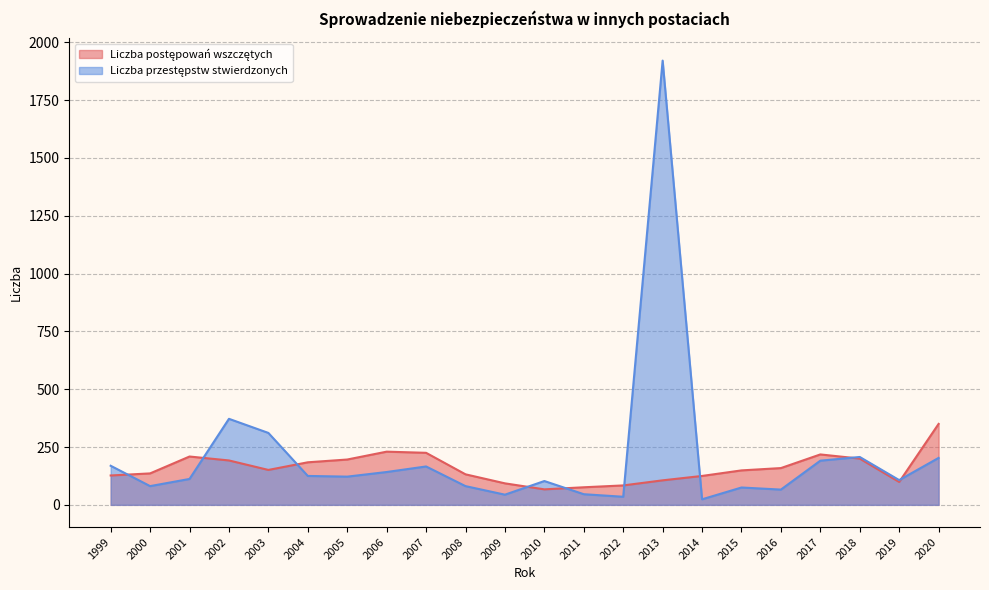

True or false: Liczba postępowań wszczętych and Liczba przestępstw stwierdzonych intersect in this chart.

True